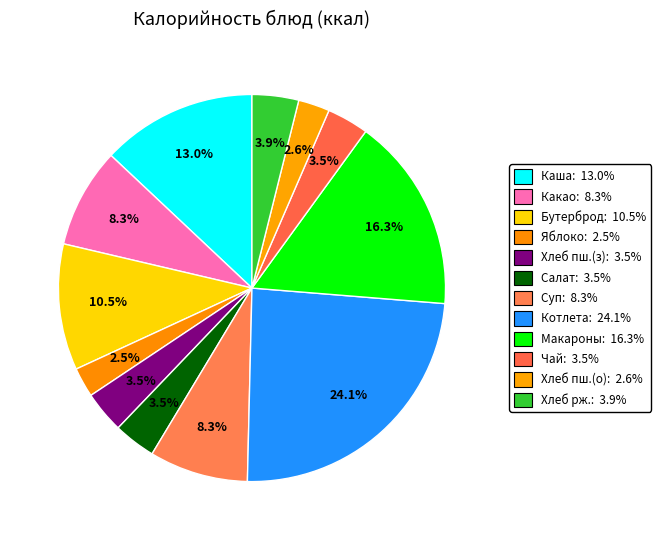

Count the number of slices in the pie.

12